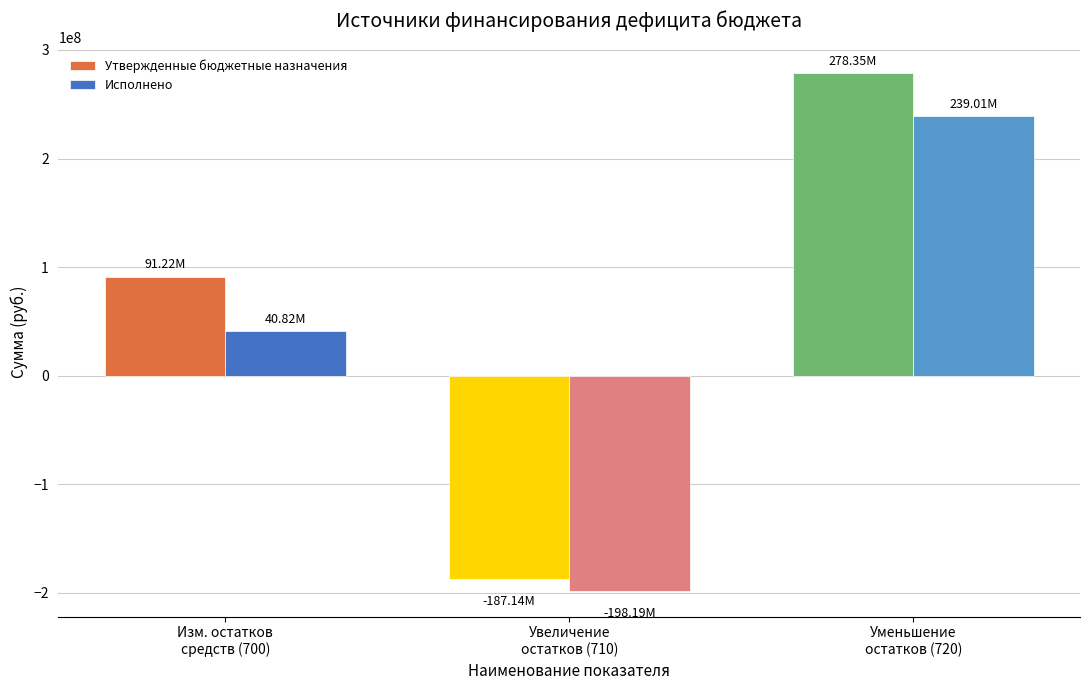

Which series has the widest spread of values?

Утвержденные бюджетные назначения